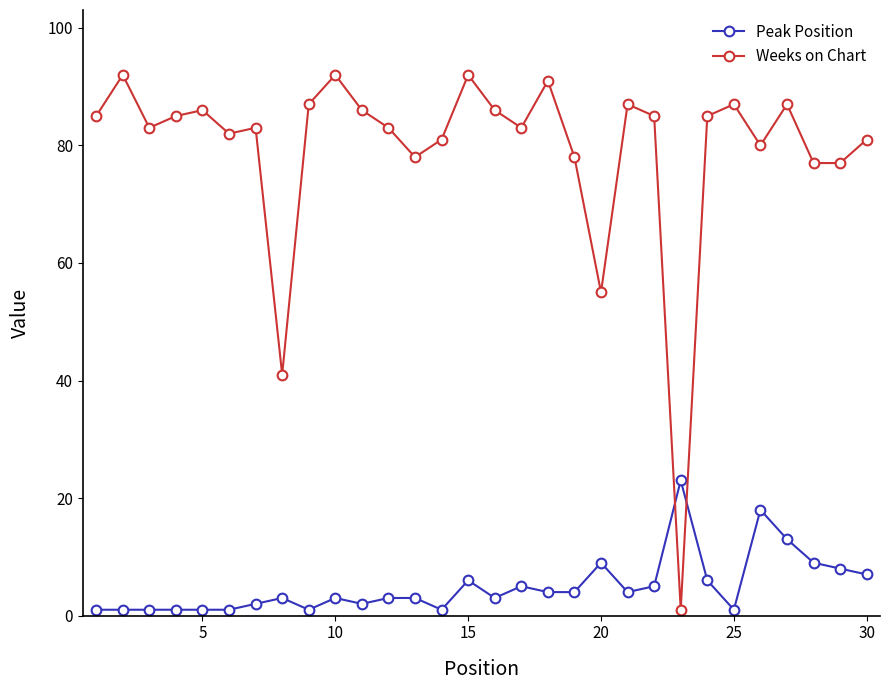

Rank the series by their maximum value, from lowest to highest.

Peak Position, Weeks on Chart